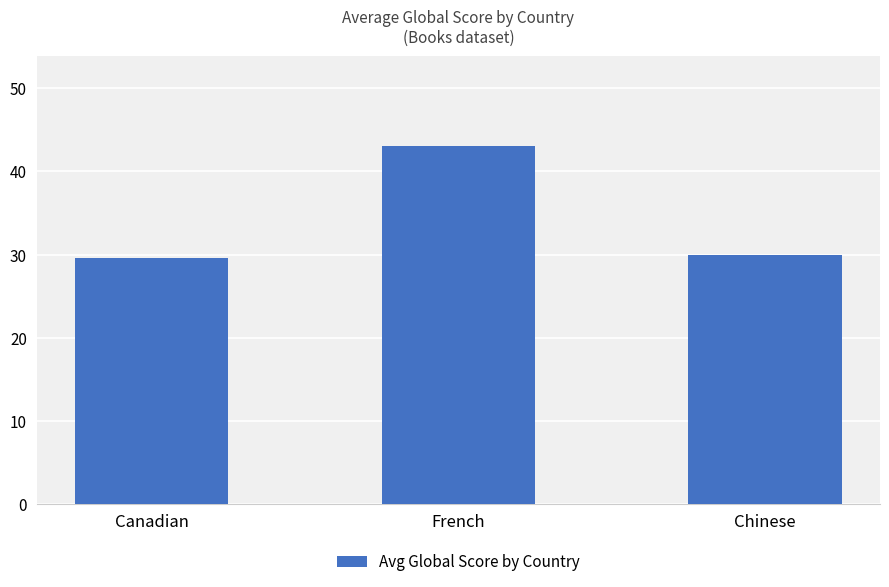

Does the chart contain stacked bars?

No